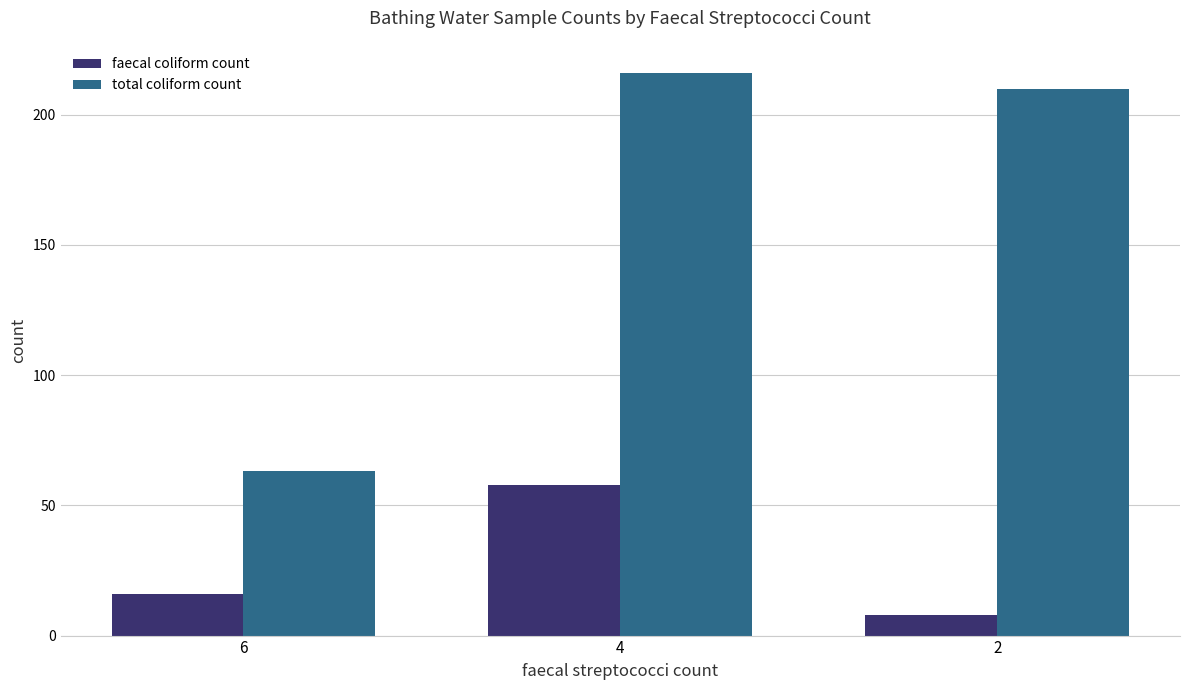

List the series in order of their overall mean, lowest first.

faecal coliform count, total coliform count